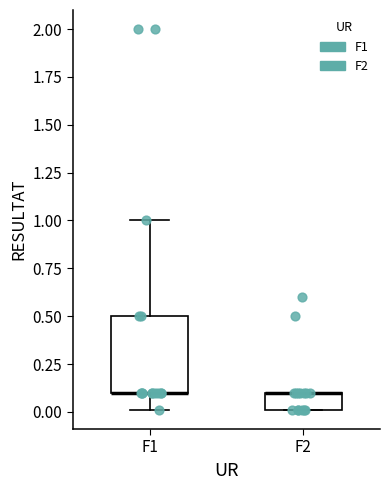

Where is the upper edge of the box for F1 on the y-axis? The values are not printed on the chart, so give them approximately, as read against the axis.

0.5